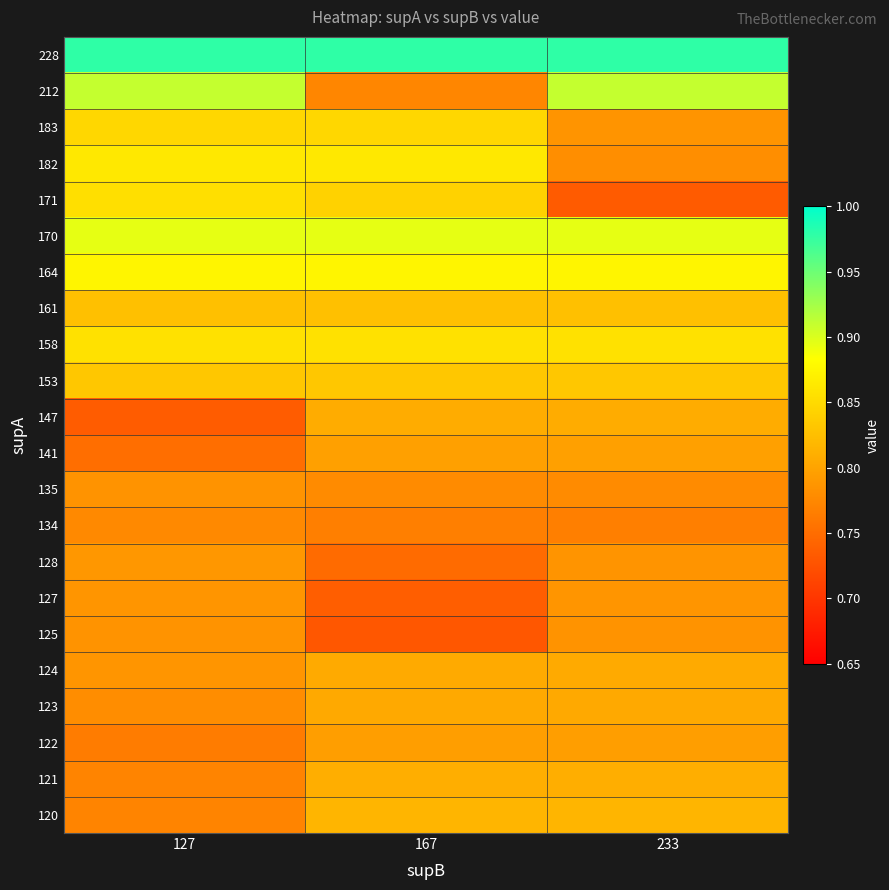

Reading left to right, extract all data points from this chart.

120: 127=0.8	167=0.8	233=0.8
121: 127=0.8	167=0.8	233=0.8
122: 127=0.8	167=0.8	233=0.8
123: 127=0.8	167=0.8	233=0.8
124: 127=0.8	167=0.8	233=0.8
125: 127=0.8	167=0.7	233=0.8
127: 127=0.8	167=0.7	233=0.8
128: 127=0.8	167=0.7	233=0.8
134: 127=0.8	167=0.8	233=0.8
135: 127=0.8	167=0.8	233=0.8
141: 127=0.8	167=0.8	233=0.8
147: 127=0.7	167=0.8	233=0.8
153: 127=0.8	167=0.8	233=0.8
158: 127=0.9	167=0.9	233=0.9
161: 127=0.8	167=0.8	233=0.8
164: 127=0.9	167=0.9	233=0.9
170: 127=0.9	167=0.9	233=0.9
171: 127=0.9	167=0.8	233=0.7
182: 127=0.9	167=0.9	233=0.8
183: 127=0.8	167=0.8	233=0.8
212: 127=0.9	167=0.8	233=0.9
228: 127=1.0	167=1.0	233=1.0